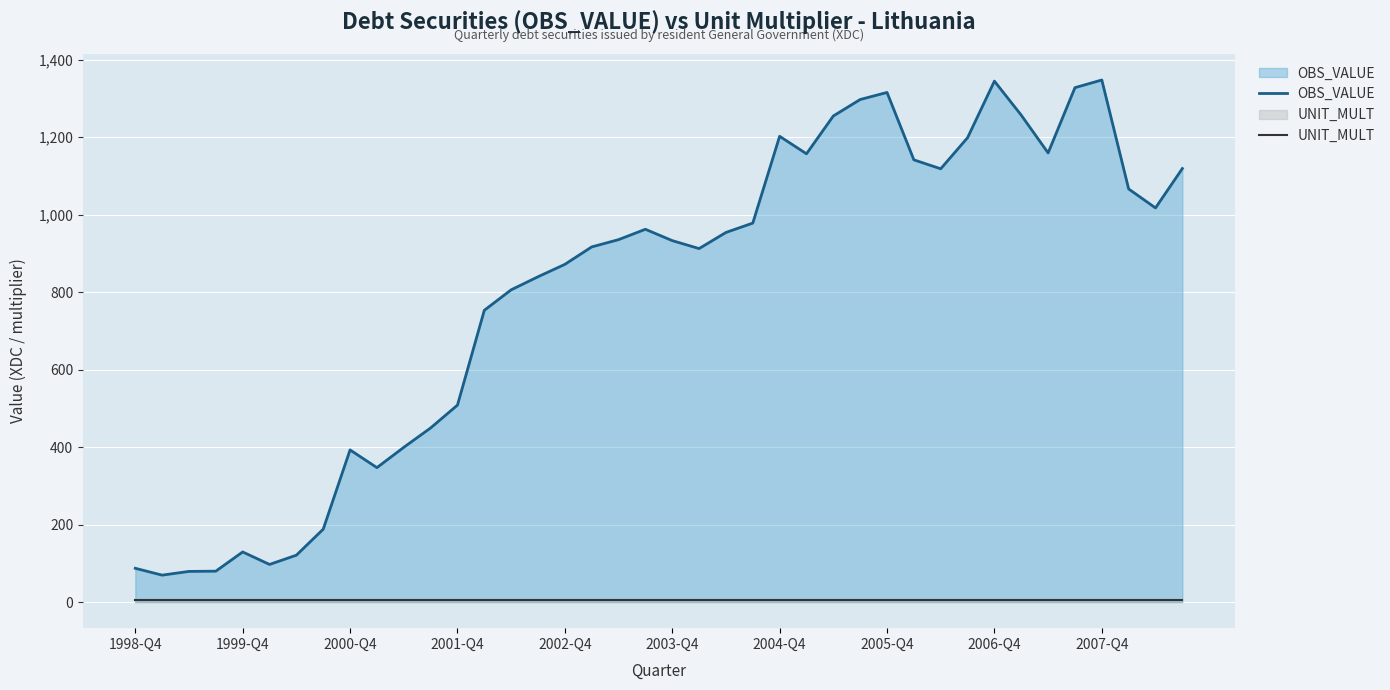

Is it true that OBS_VALUE equals 161.2 at 2004-Q4?

False